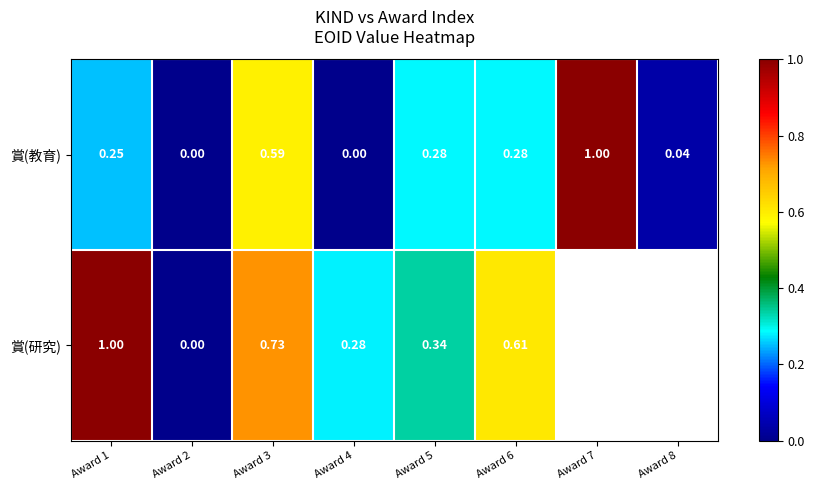

Is the value of 賞(教育) at Award 4 greater than the value of 賞(研究) at Award 3?

No